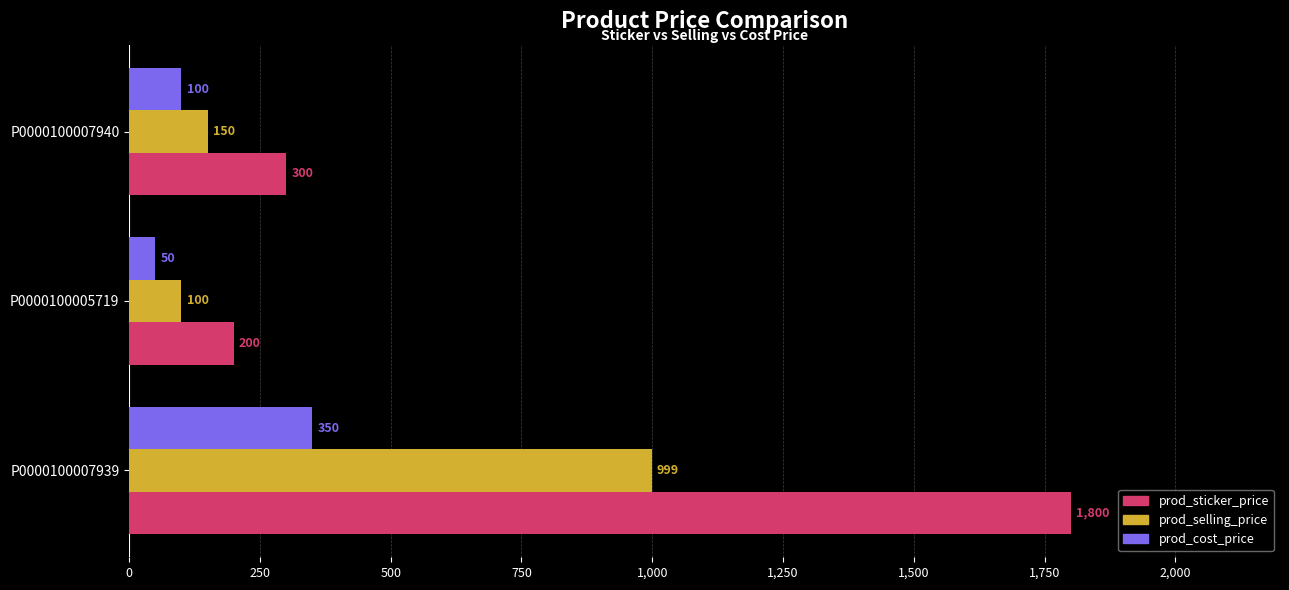

How many prod_cost_price values are between 50 and 350?

3